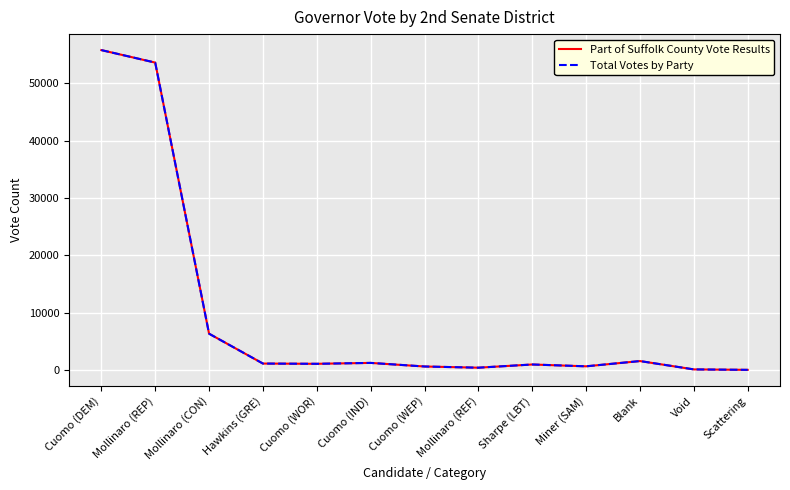

Reading left to right, transcribe all the data shown in this chart.

Part of Suffolk County Vote Results: Cuomo (DEM)=55762	Mollinaro (REP)=53583	Mollinaro (CON)=6333	Hawkins (GRE)=1127	Cuomo (WOR)=1084	Cuomo (IND)=1242	Cuomo (WEP)=616	Mollinaro (REF)=408	Sharpe (LBT)=965	Miner (SAM)=646	Blank=1563	Void=109	Scattering=31
Total Votes by Party: Cuomo (DEM)=55762	Mollinaro (REP)=53583	Mollinaro (CON)=6333	Hawkins (GRE)=1127	Cuomo (WOR)=1084	Cuomo (IND)=1242	Cuomo (WEP)=616	Mollinaro (REF)=408	Sharpe (LBT)=965	Miner (SAM)=646	Blank=1563	Void=109	Scattering=31